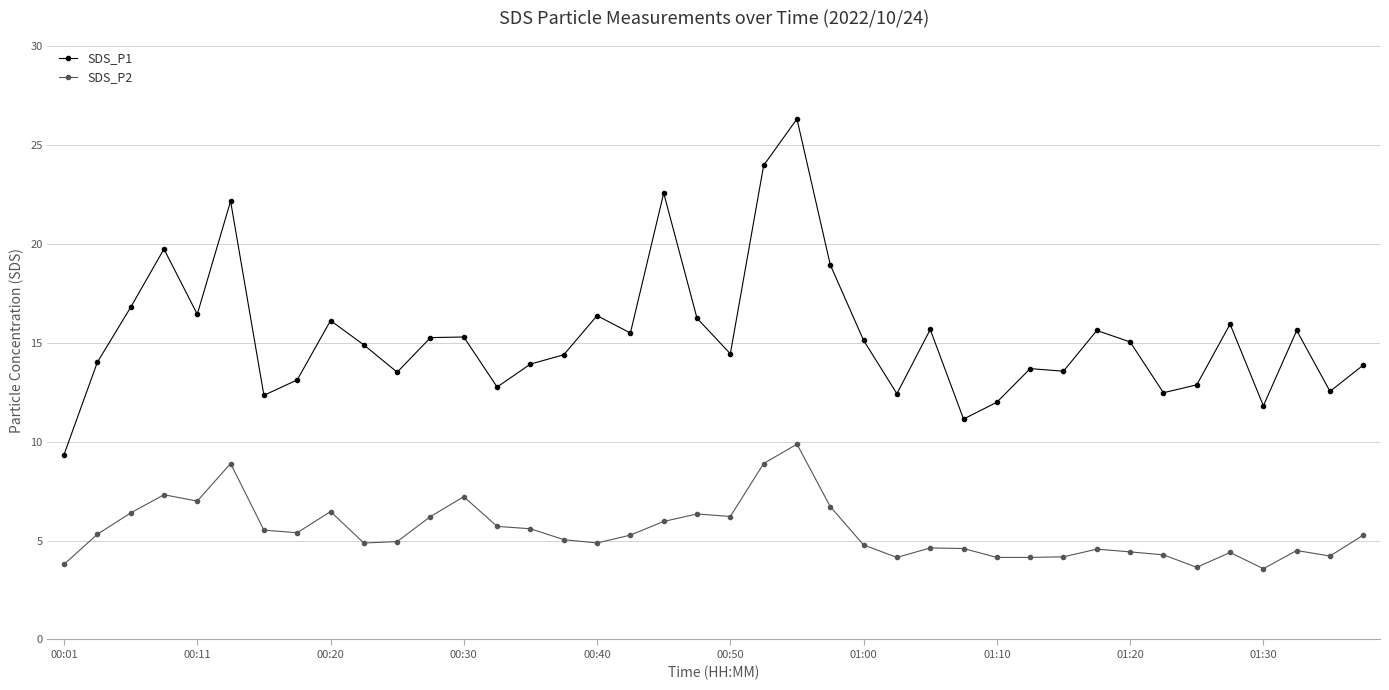

Rank the series by their average value, from lowest to highest.

SDS_P2, SDS_P1